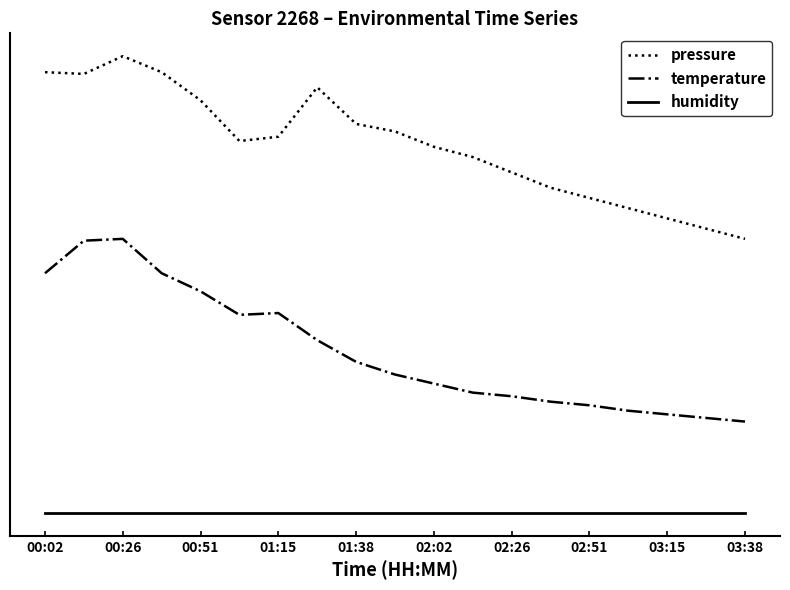

Does the chart have visible grid lines?

No